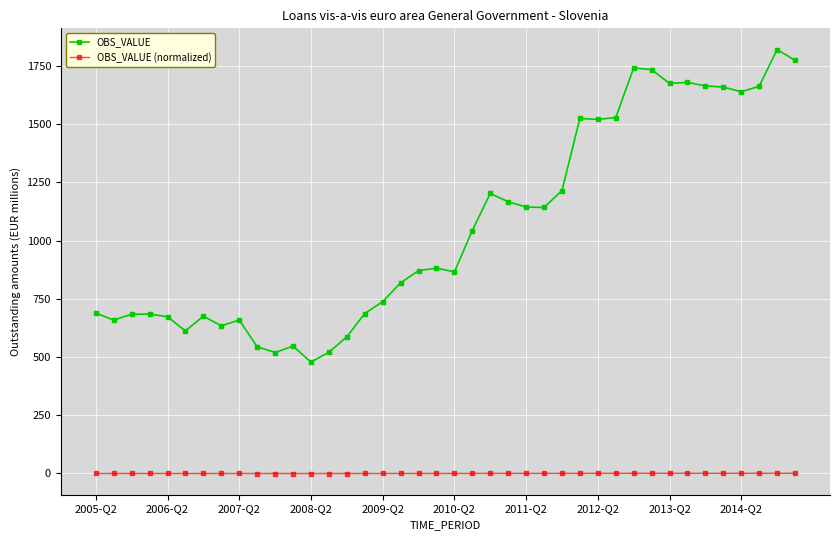

How many lines are shown in the chart?

2